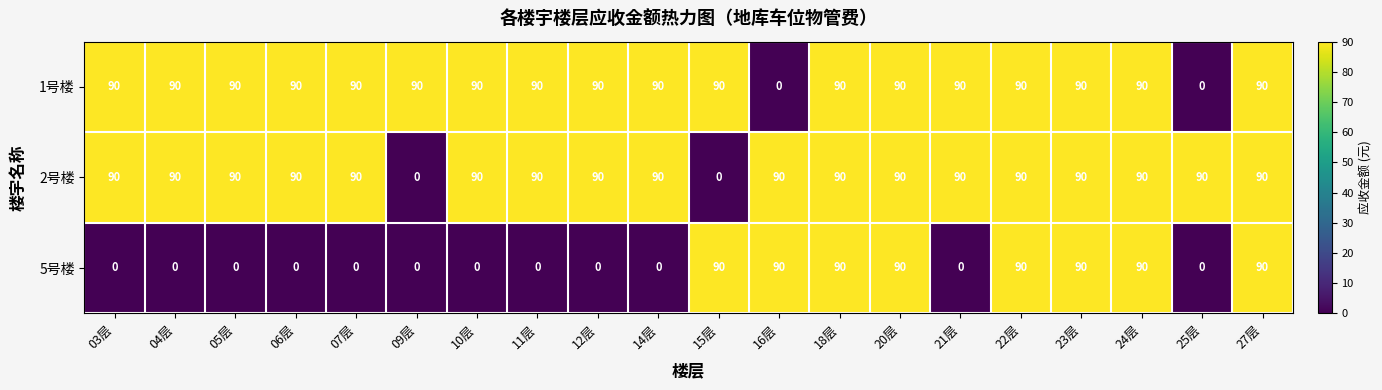

What is the highest value of the 1号楼 series?

90